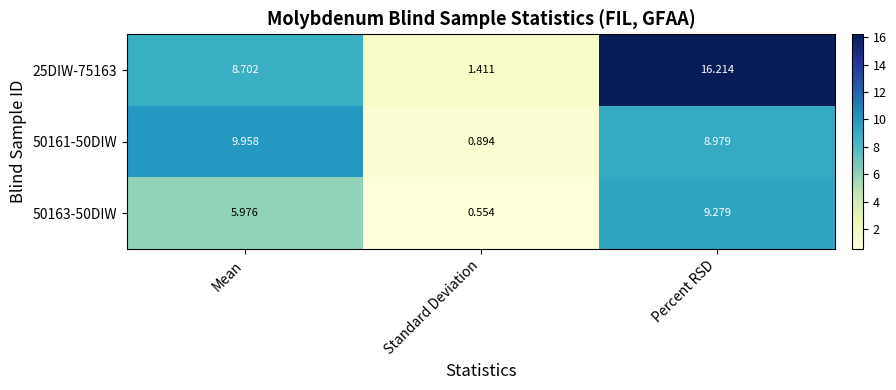

At which category is the sum across all series the highest?

Percent RSD